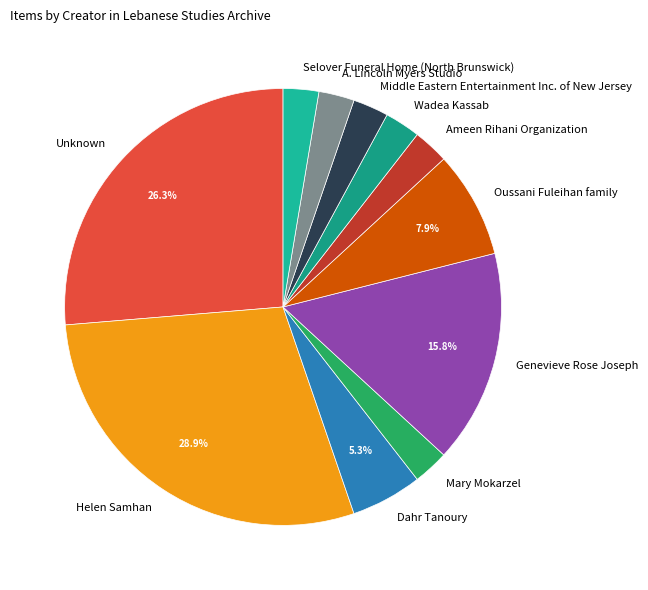

To the nearest percent, what portion does Mary Mokarzel represent?

3%